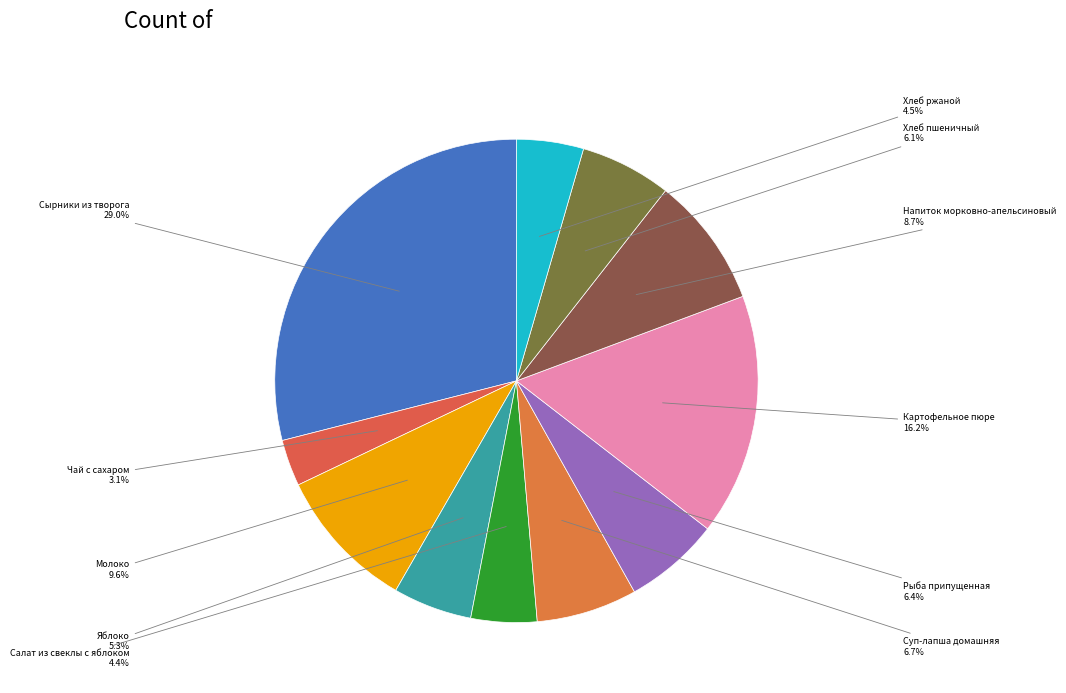

Which category has the smallest portion of the pie?

Чай с сахаром